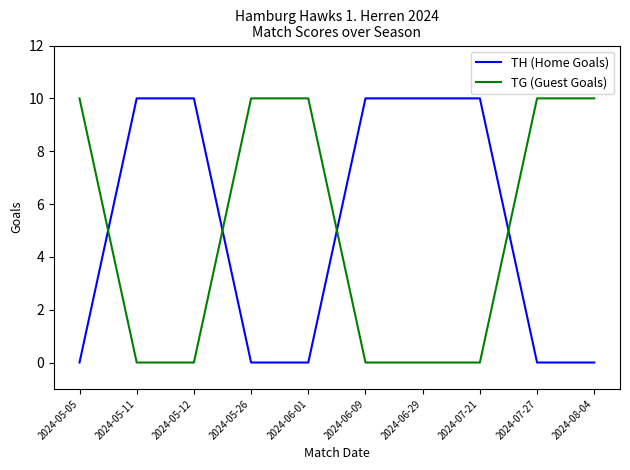

What is the spread (max minus min) of values at 2024-05-11?

10